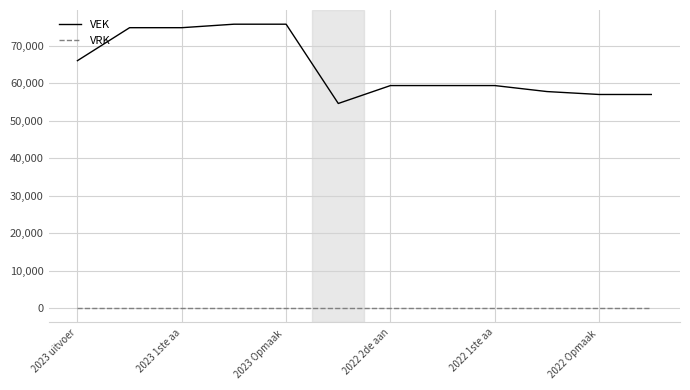

Reading left to right, list all the values displayed in this chart.

VEK: 66056	74859	74859	75790	75790	54632	59412	59412	59412	57812	57032	57032
VRK: 0	0	0	0	0	0	0	0	0	0	0	0